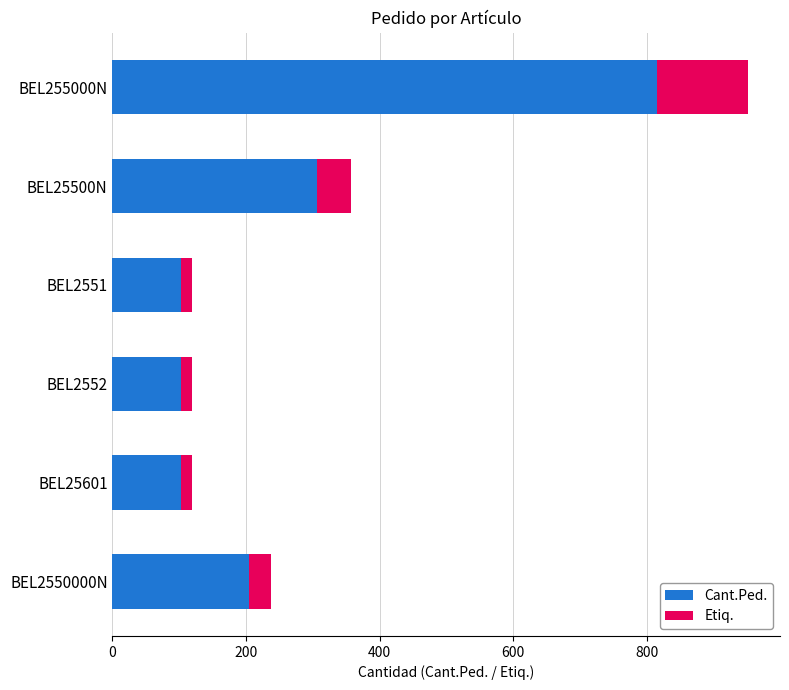

What is the highest value of the Cant.Ped. series?

816